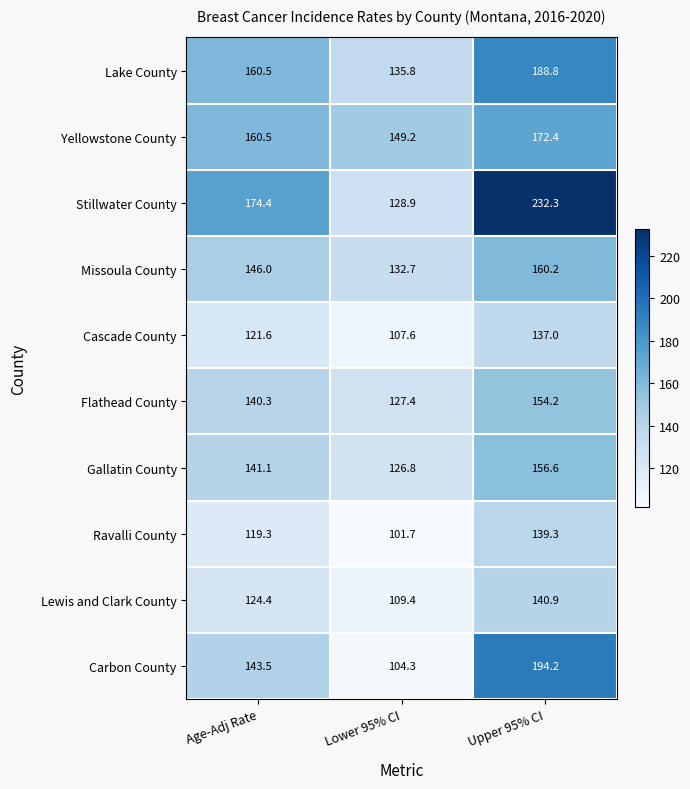

Rank the series by their maximum value, from lowest to highest.

Cascade County, Ravalli County, Lewis and Clark County, Flathead County, Gallatin County, Missoula County, Yellowstone County, Lake County, Carbon County, Stillwater County